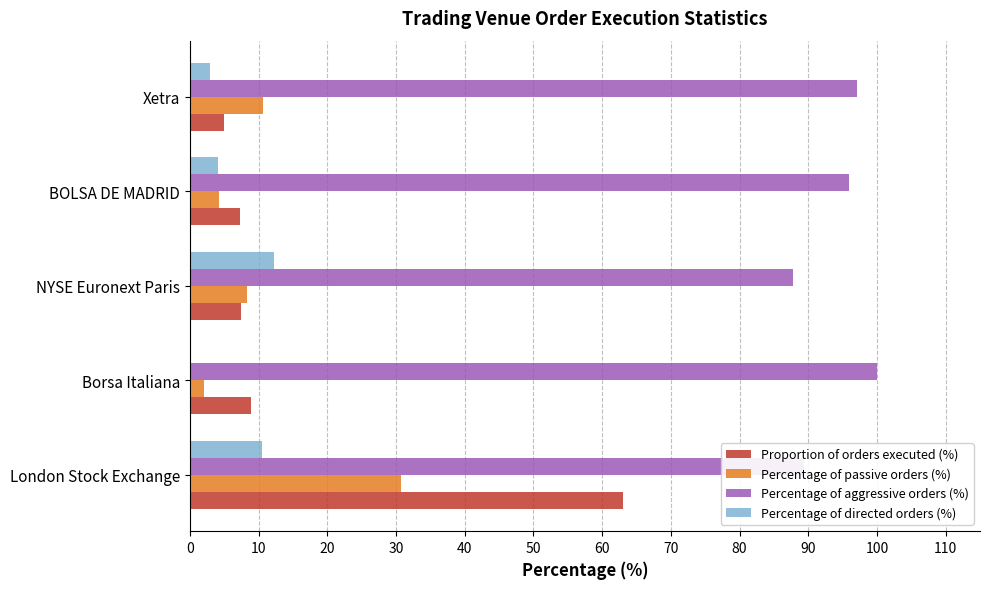

What is the greatest value displayed?

100.0